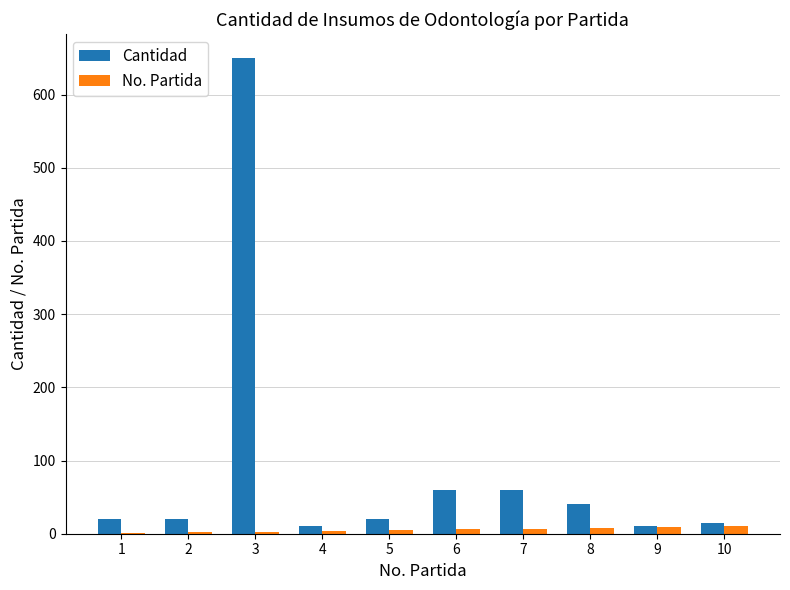

The value of Cantidad at 7 is 60. True or false?

True